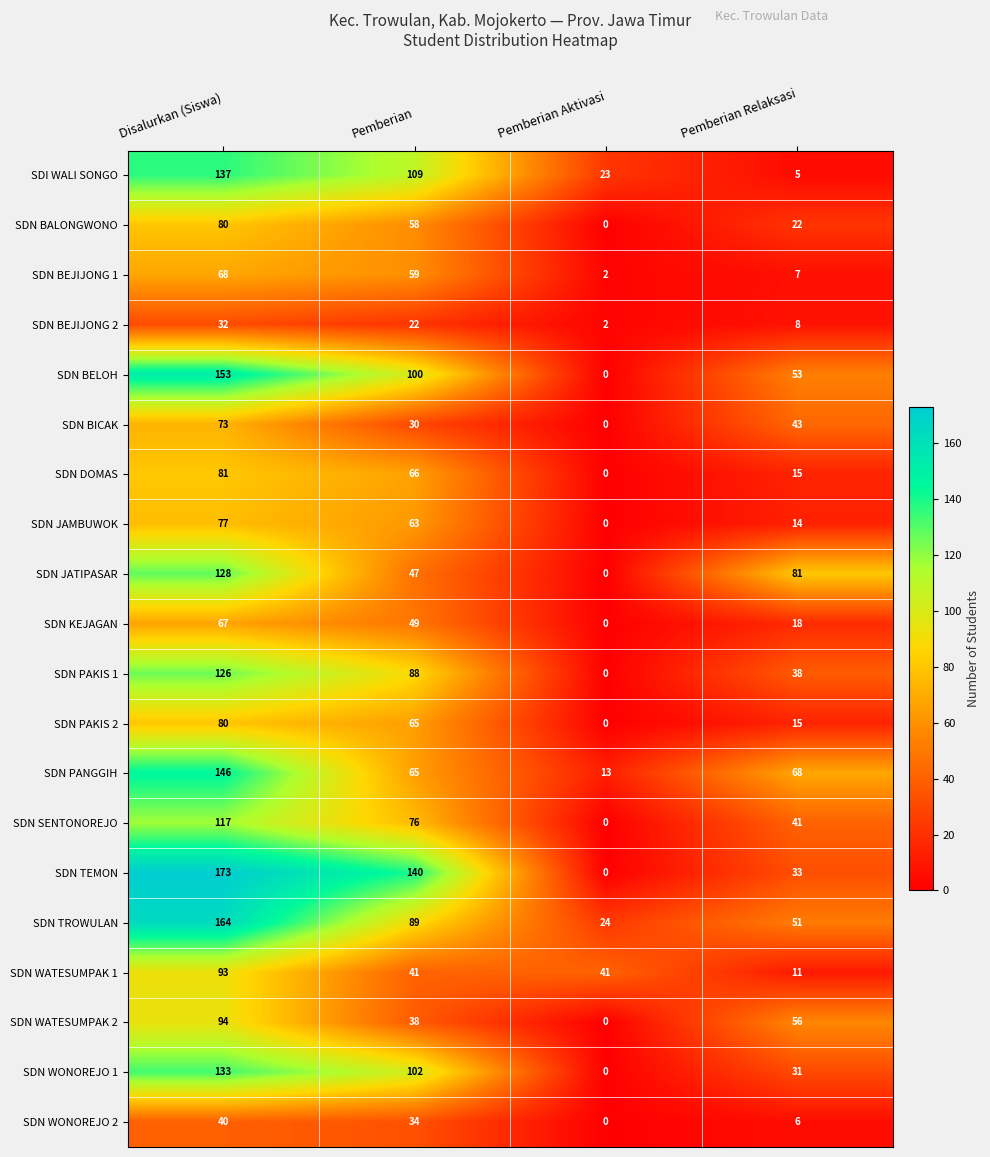

At which label does SDN PANGGIH first exceed 68?

Disalurkan (Siswa)